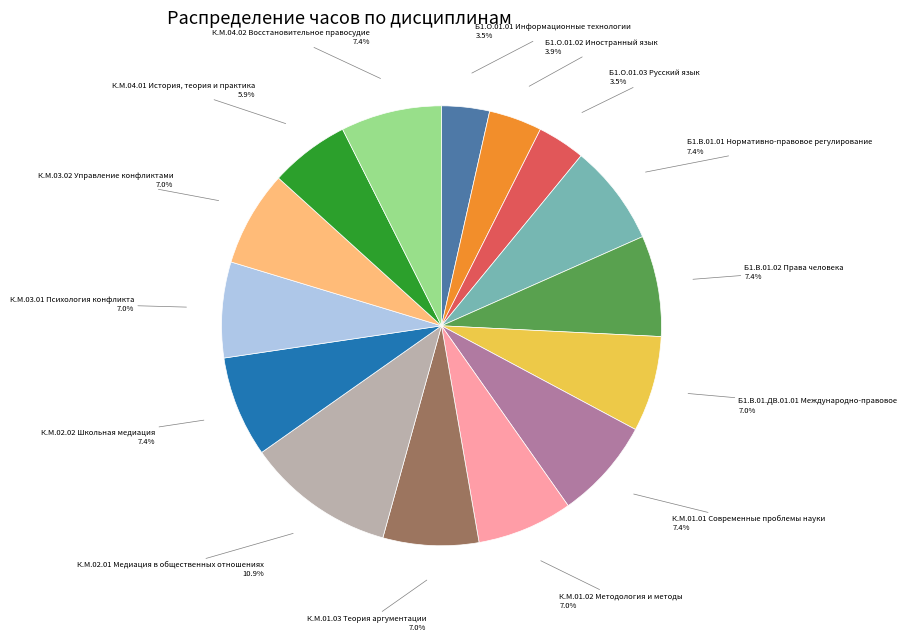

Is there a majority slice in this chart?

No